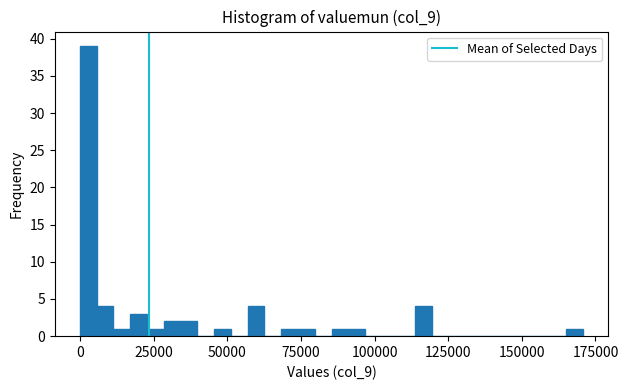

Around what value on the x-axis is the tallest bar? Give the approximate position of its centre, as read against the axis.

5000